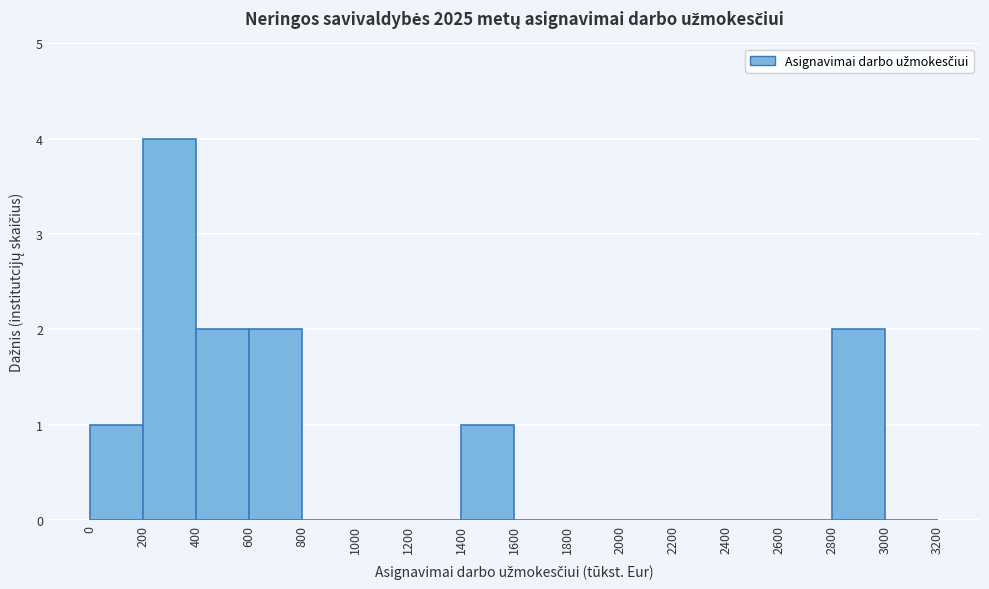

Reading left to right, list every bar in this chart as the range it spans on the x-axis followed by its height. The values are not printed on the chart, so give them approximately, as read against the axis.

0 to 200: 1
200 to 400: 4
400 to 600: 2
600 to 800: 2
800 to 1000: 0
1000 to 1200: 0
1200 to 1400: 0
1400 to 1600: 1
1600 to 1800: 0
1800 to 2000: 0
2000 to 2200: 0
2200 to 2400: 0
2400 to 2600: 0
2600 to 2800: 0
2800 to 3000: 2
3000 to 3200: 0